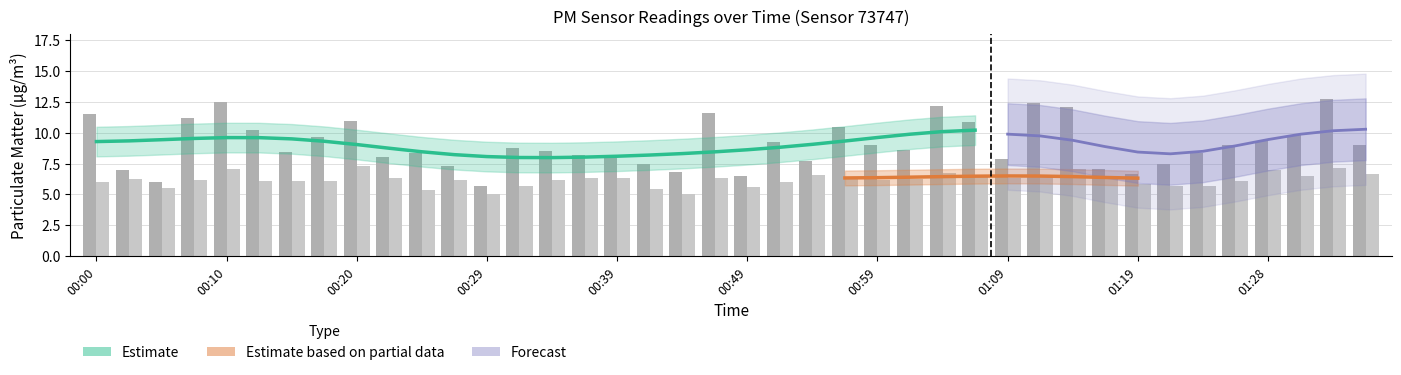

What position from the left is 00:24?

11